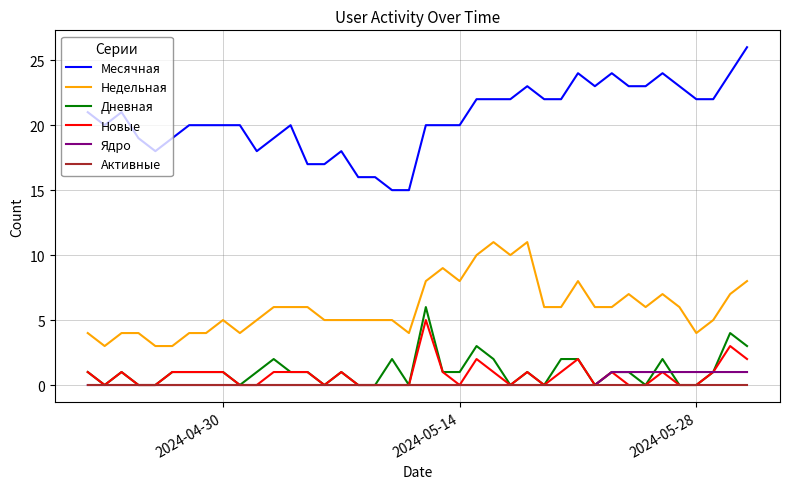

What is the highest value of the Недельная series?

11